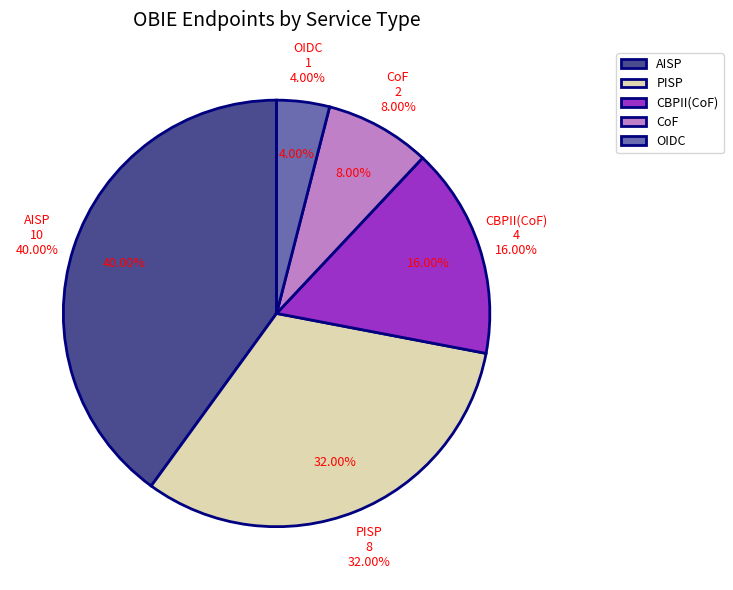

Combined, do AISP and PISP account for over 50%?

Yes